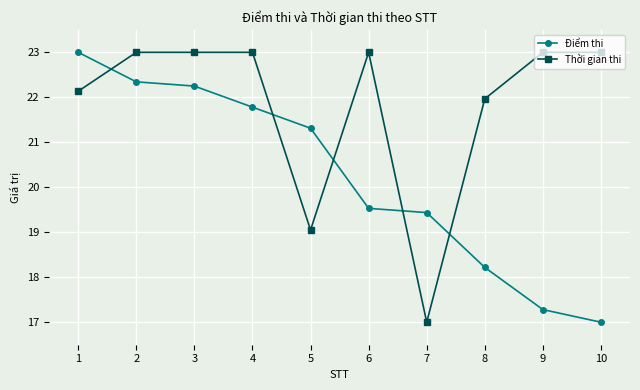

After their last crossing, which series has the higher values: Thời gian thi or Điểm thi?

Thời gian thi